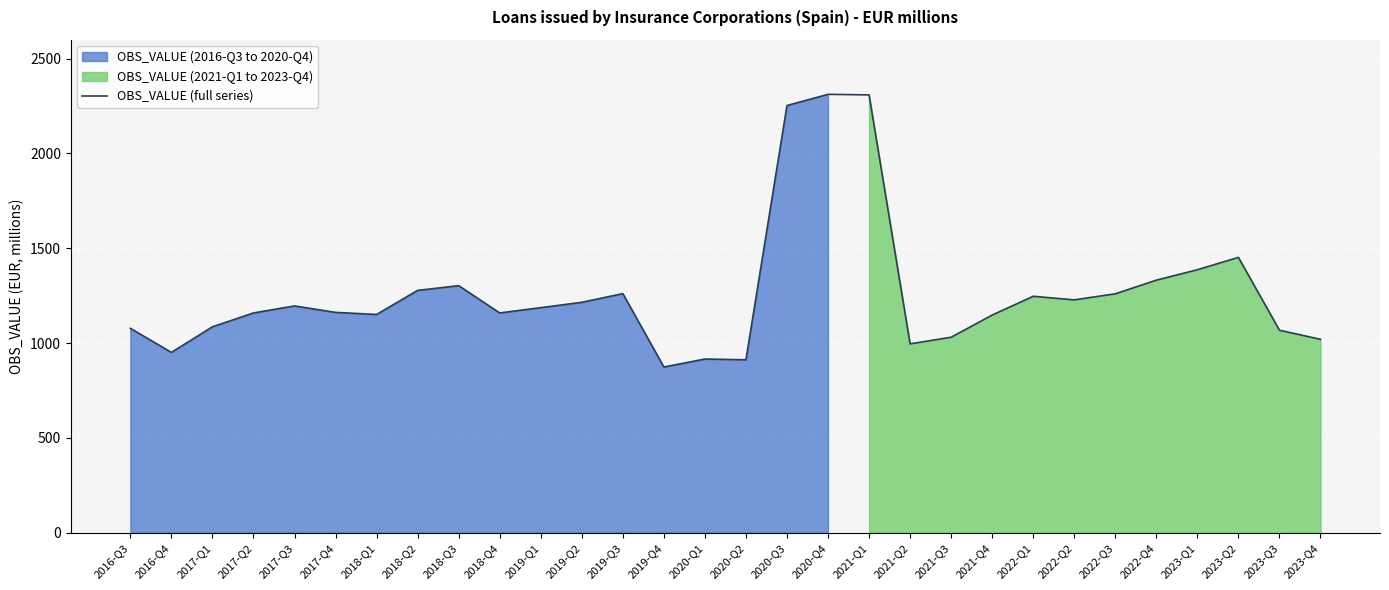

How many data points are less than 1187?

15